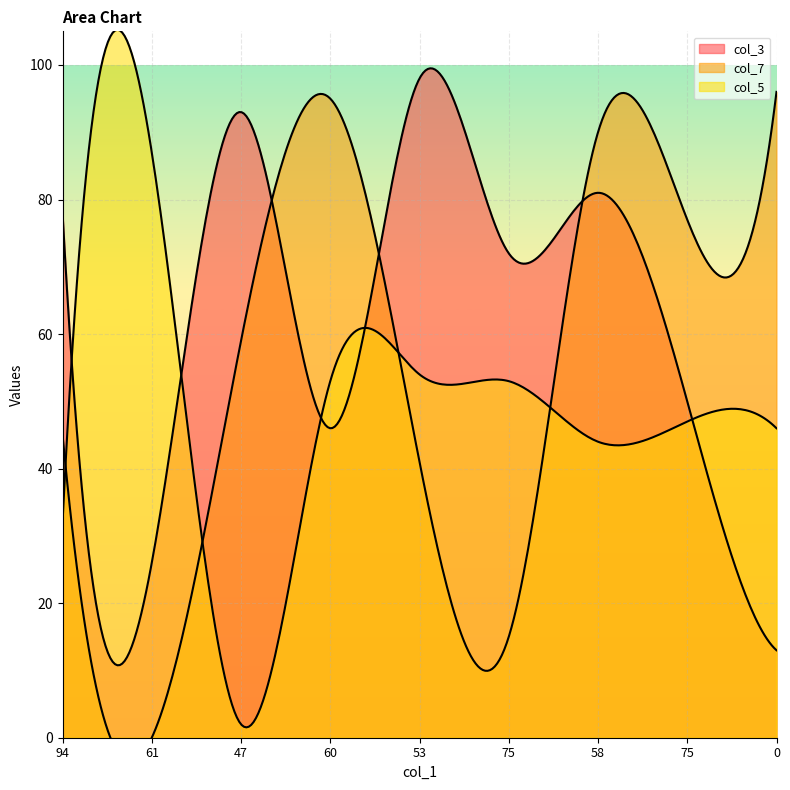

What is the label of the 1st point from the left?

94